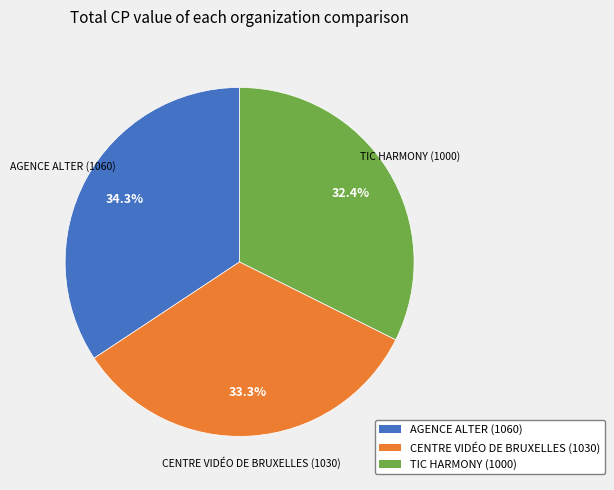

To the nearest percent, what percentage of the pie is TIC HARMONY?

32%